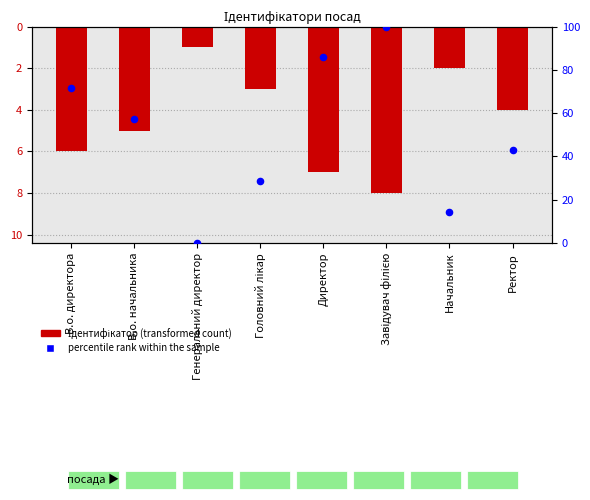

What are all the series names shown in the legend?

Ідентифікатор (transformed count), percentile rank within the sample